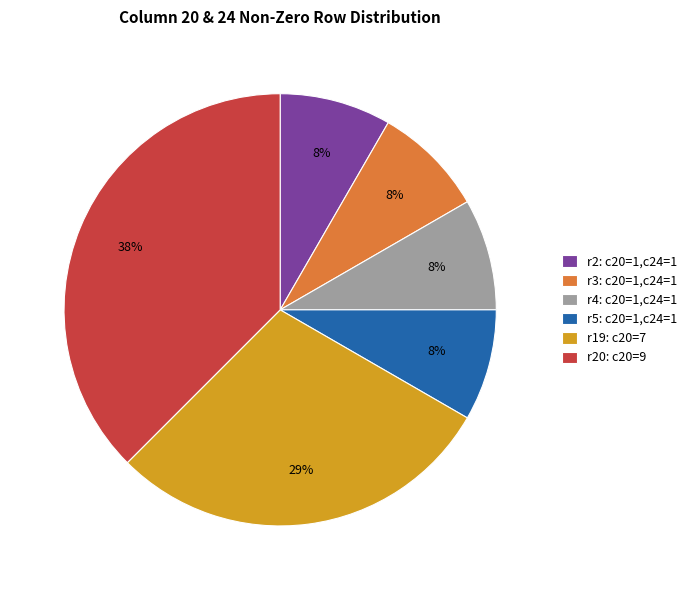

Do r20: c20=9 and r2: c20=1,c24=1 together represent more than half of the pie?

No